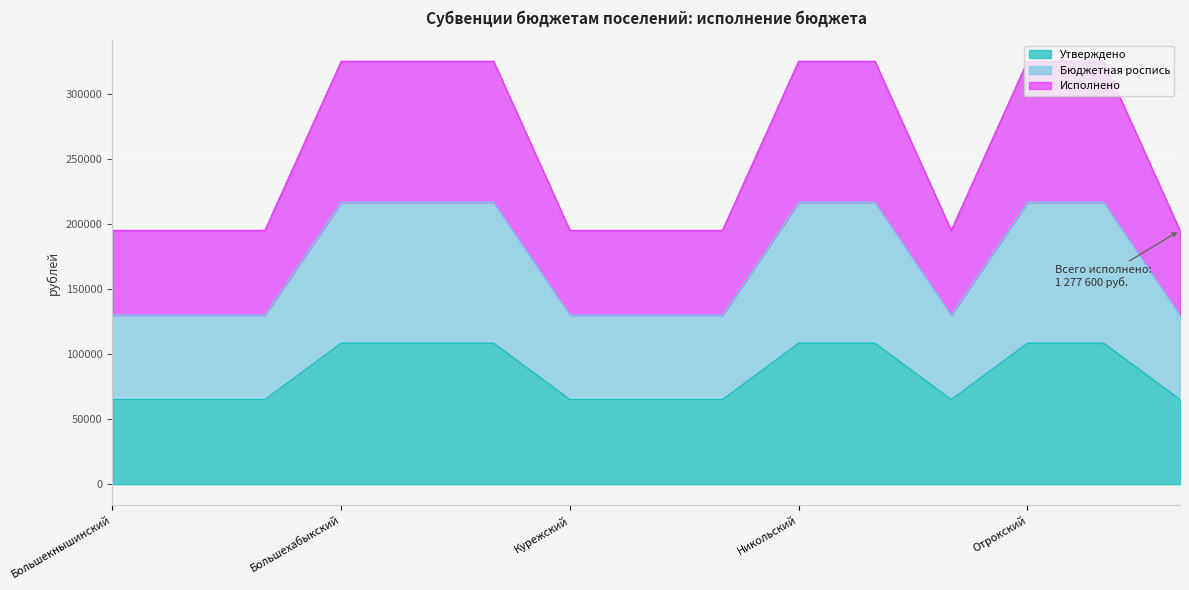

The value of Бюджетная роспись at Романовский is 97691. True or false?

False